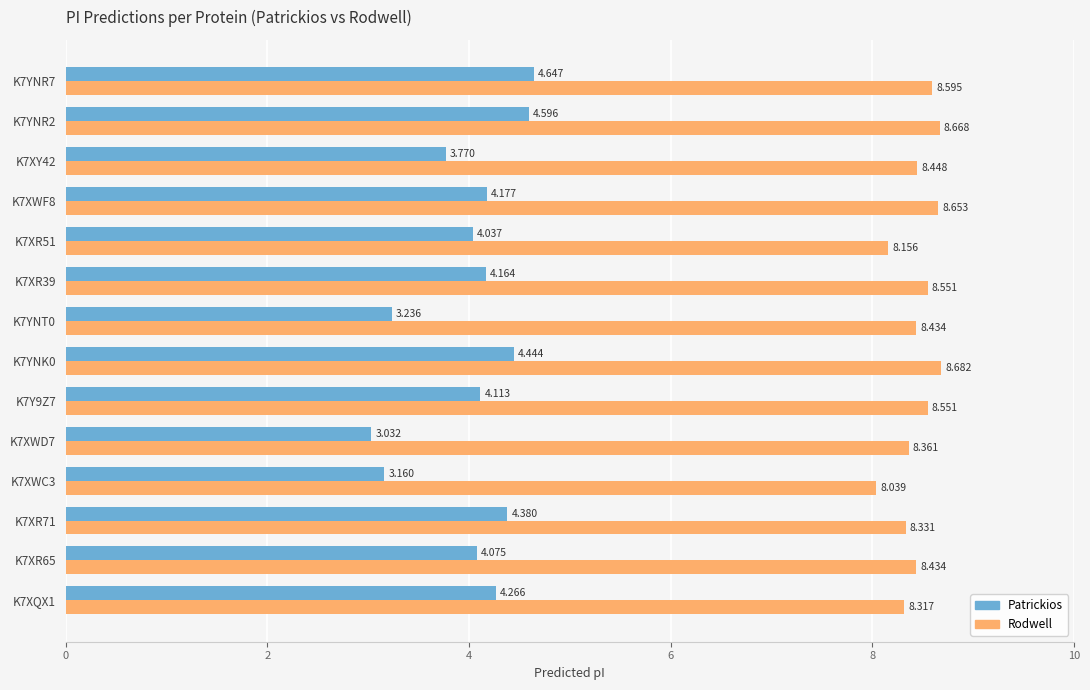

Rank the series by their maximum value, from highest to lowest.

Rodwell, Patrickios